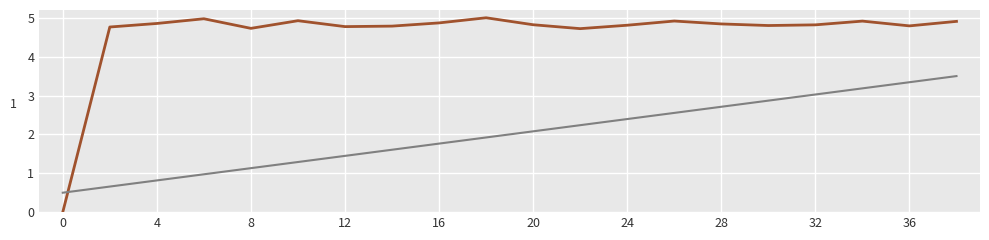

What is the maximum value shown in the chart?

5.0